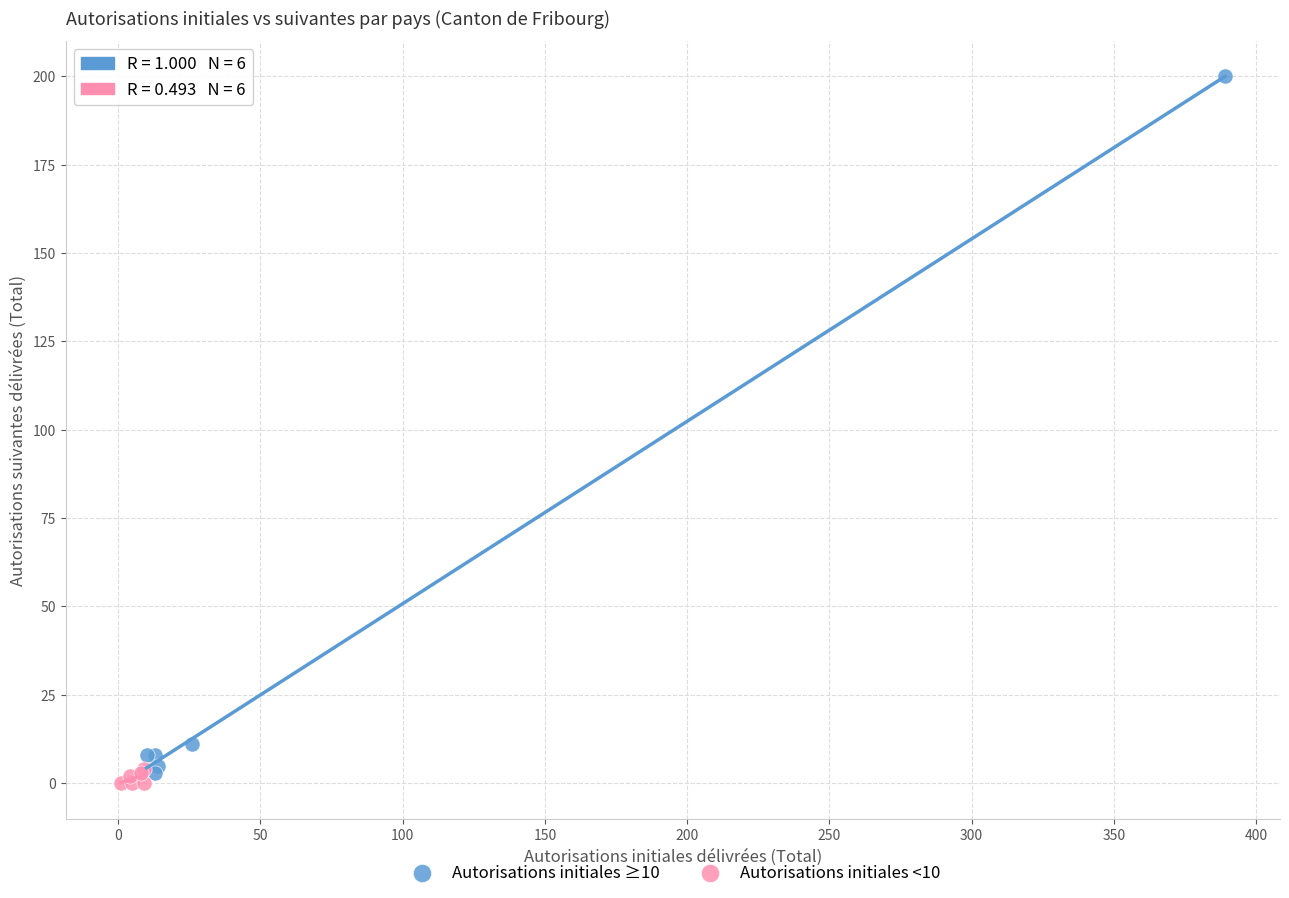

Which series reaches the minimum Y coordinate?

Autorisations initiales <10